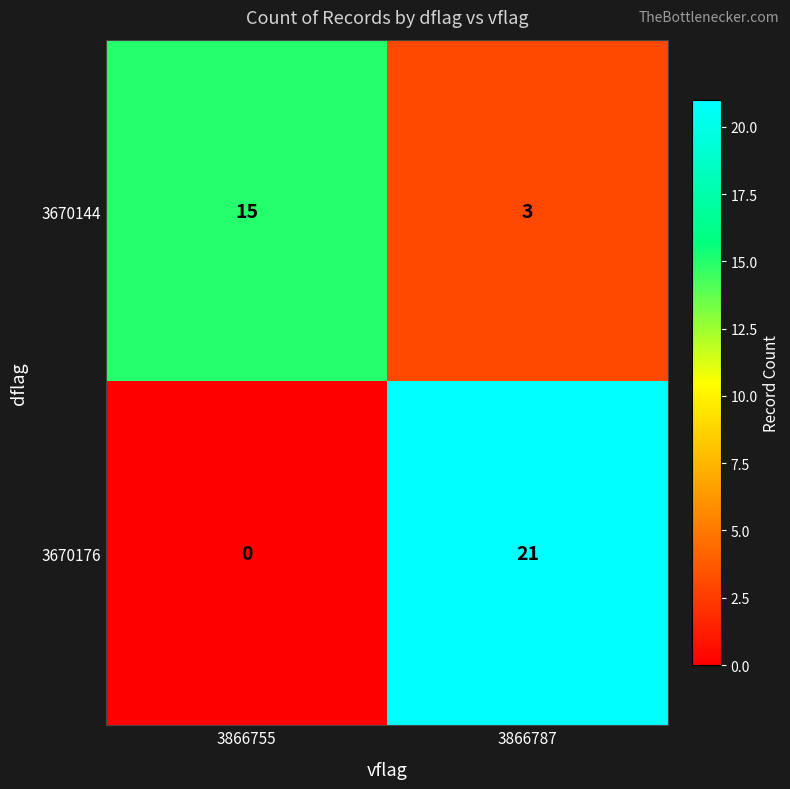

The 3670144 series shows 24 at 3866755. True or false?

False